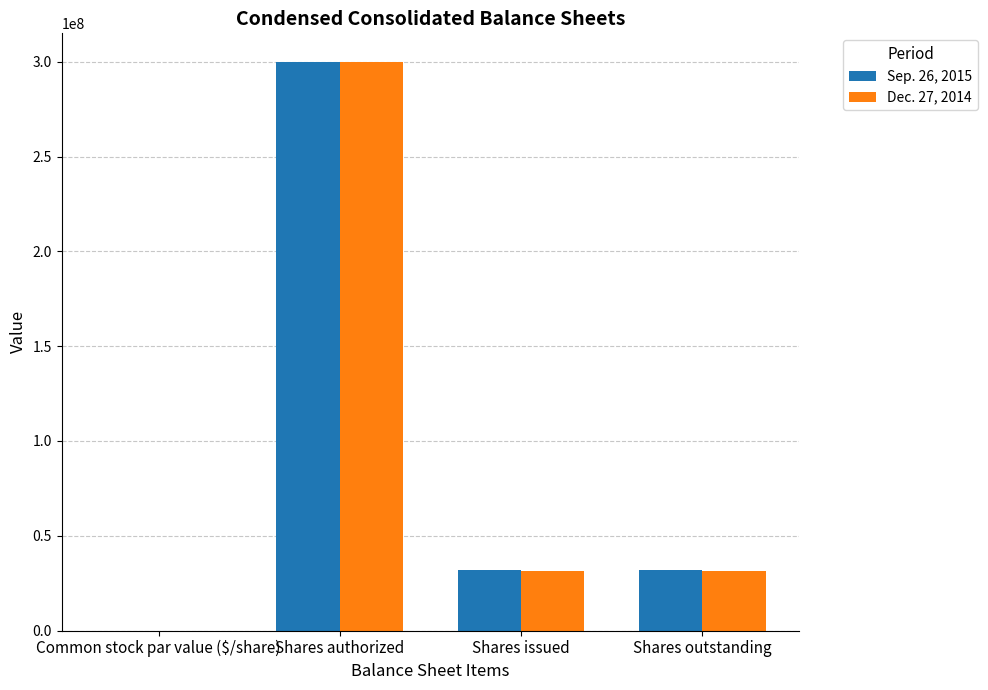

Is the value of Sep. 26, 2015 at Common stock par value ($/share) greater than the value of Dec. 27, 2014 at Shares outstanding?

No